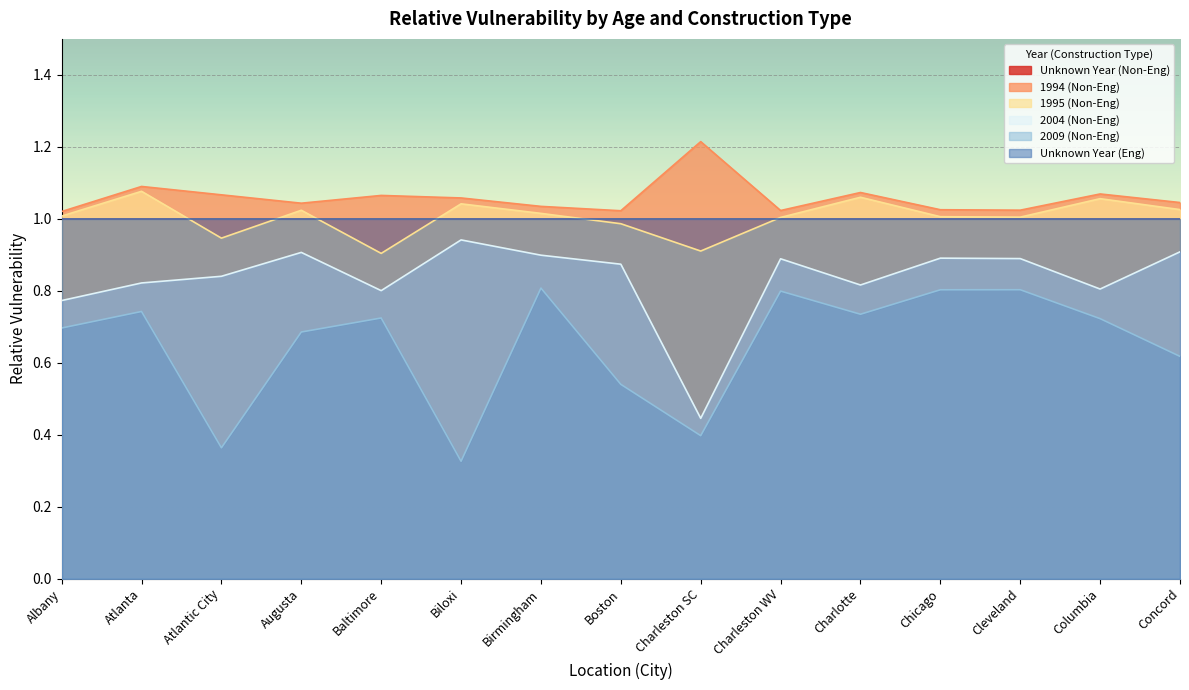

At which category is the sum across all series the highest?

Birmingham